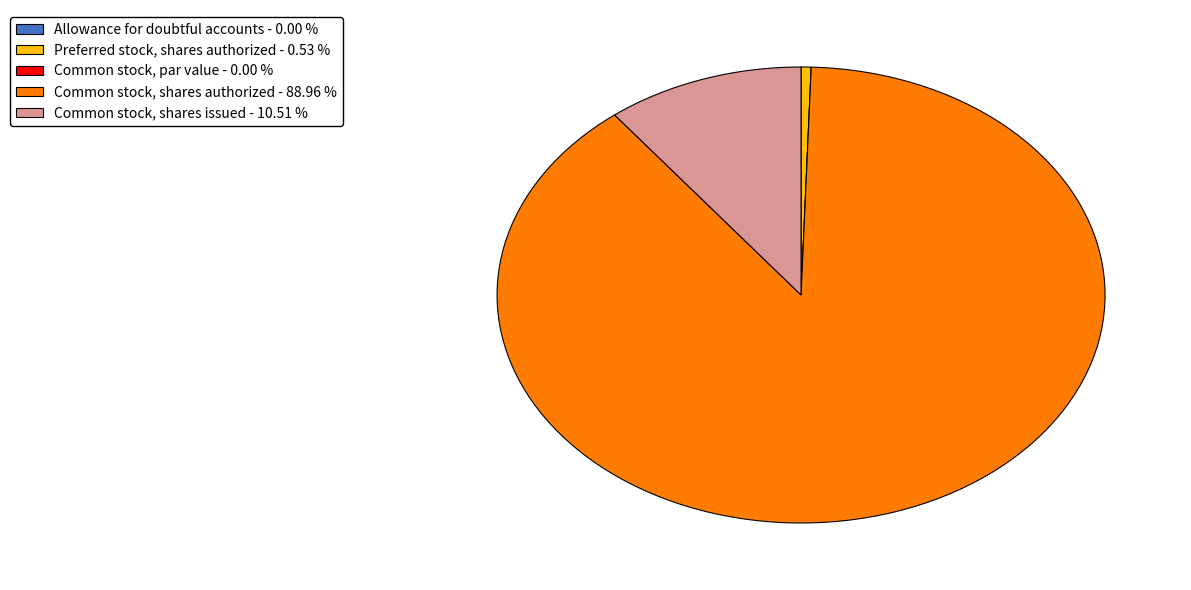

Is there a majority slice in this chart?

Yes